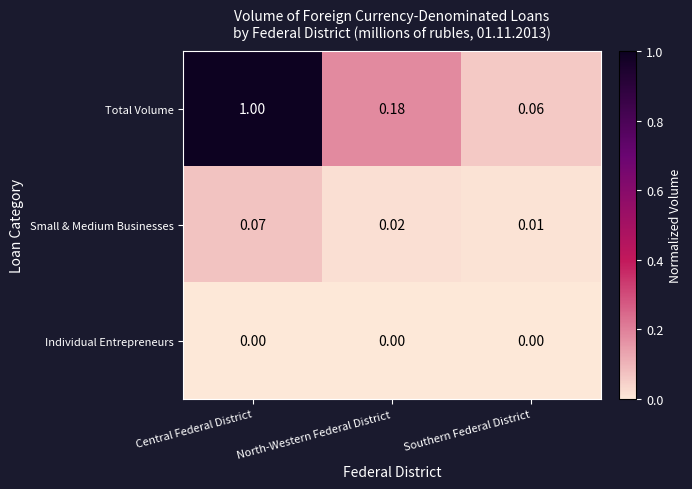

Between Central Federal District and North-Western Federal District, which series saw the biggest shift?

Total Volume